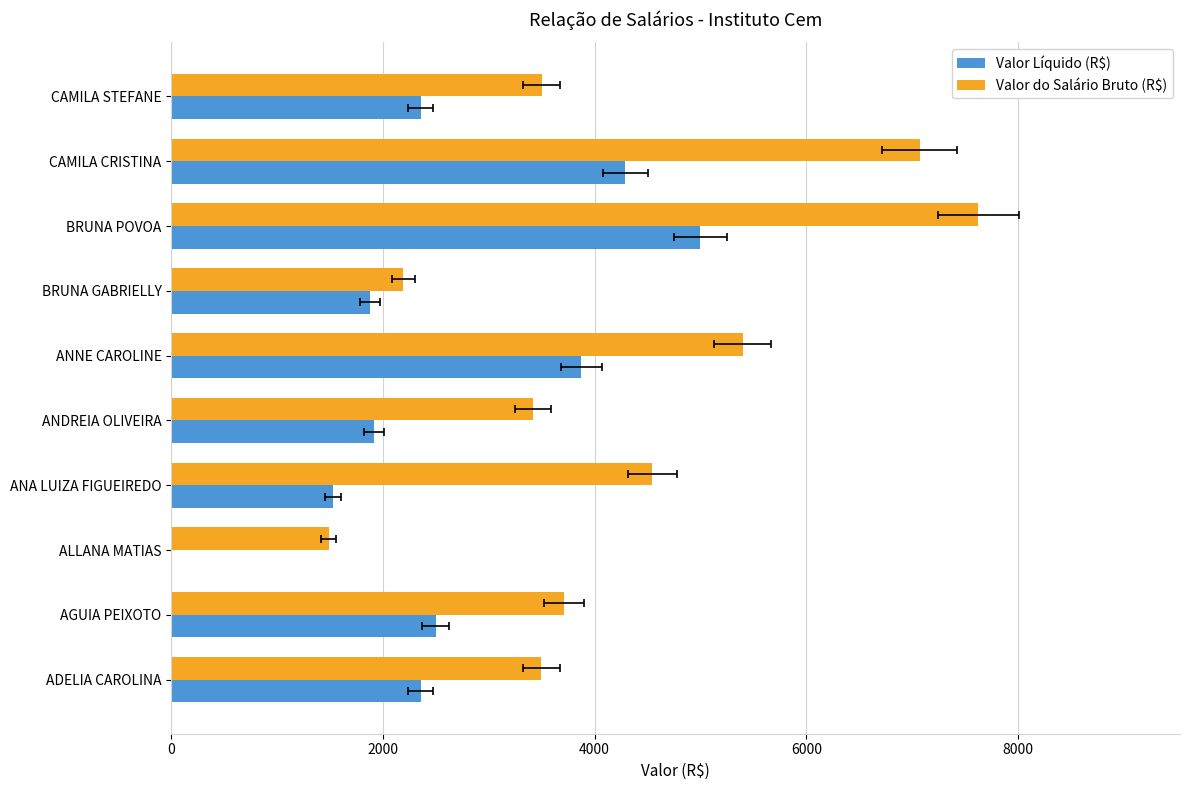

What is the greatest value displayed?

7624.9